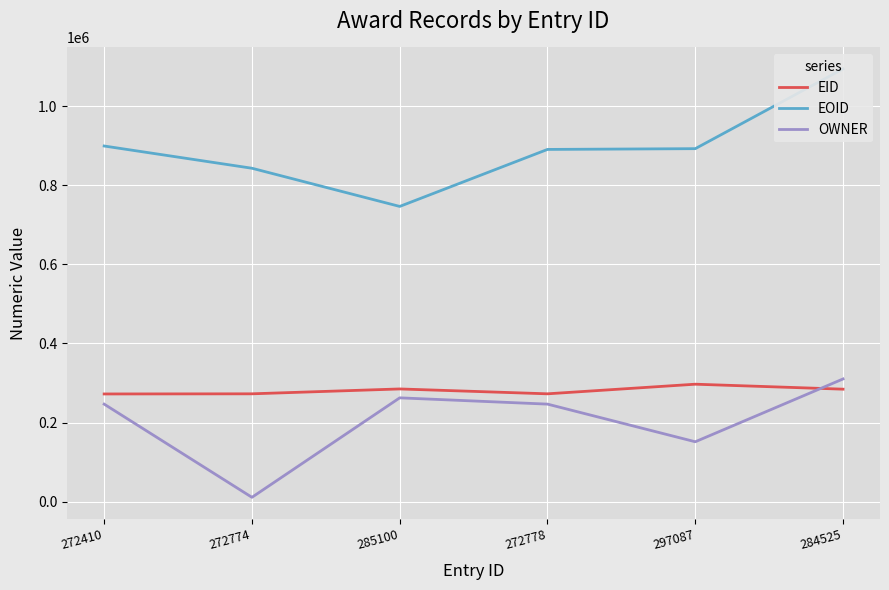

The EID series shows 284525 at 284525. True or false?

True